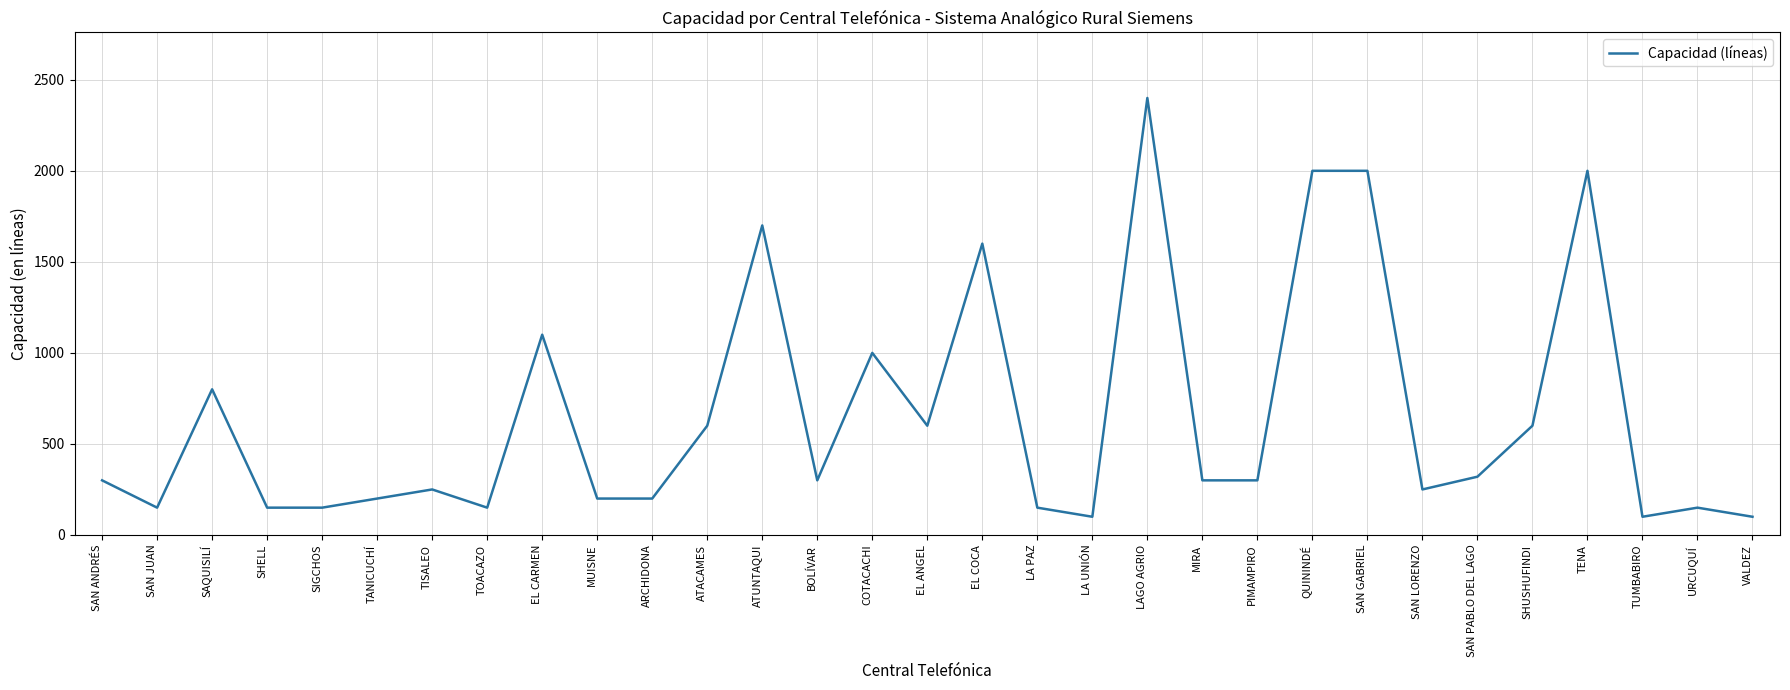

What is the difference between the values at SAN PABLO DEL LAGO and ARCHIDONA?

120